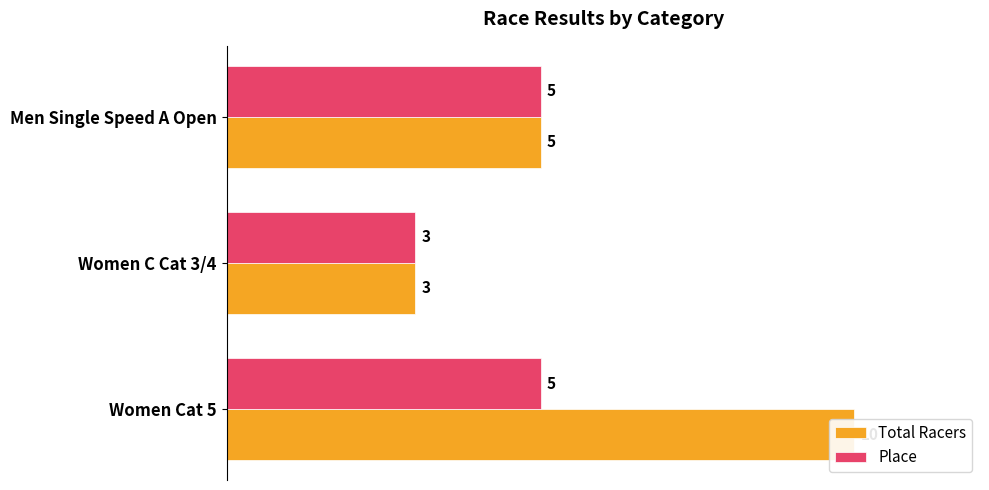

What is the value of the Place bar at the 3rd from the left?

5